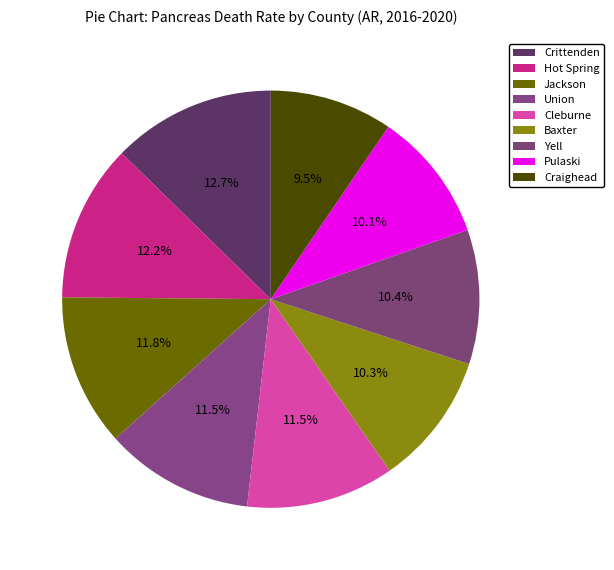

What is the largest slice in the pie chart?

Crittenden County